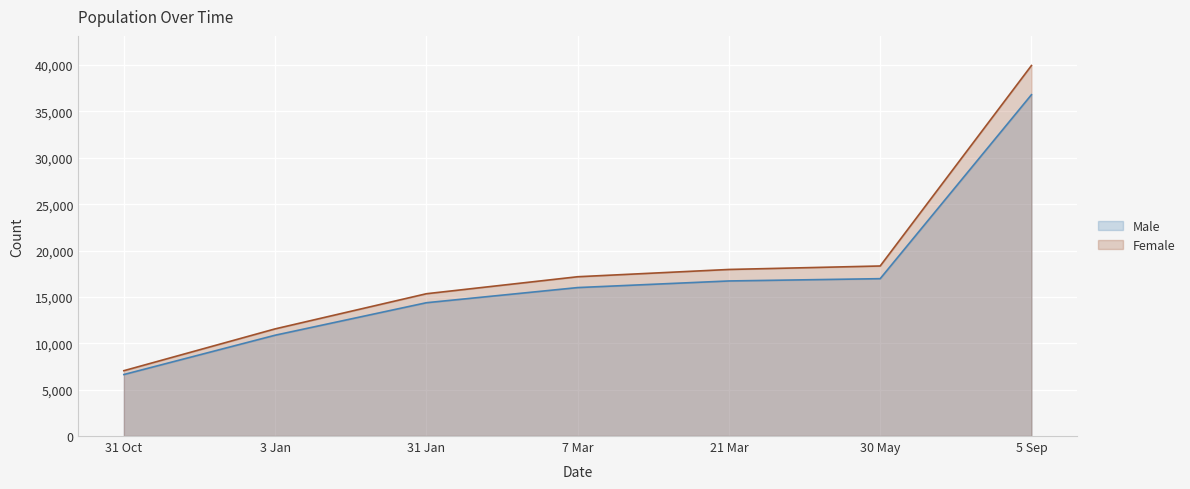

True or false: Female has more than 1 interior local peaks.

False